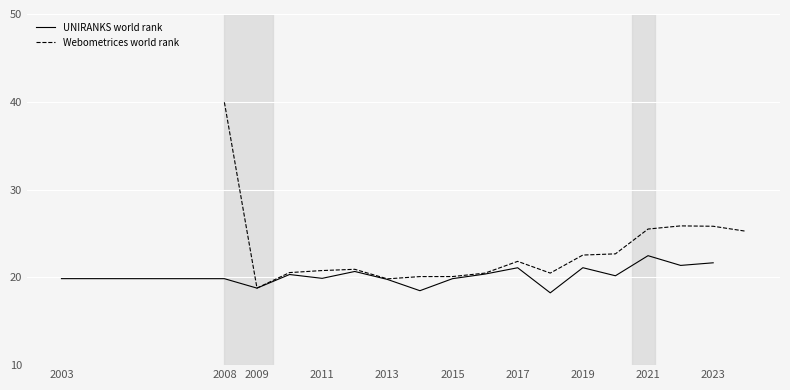

What is the value of the Webometrices world rank point at the 5th from the left?

20.9